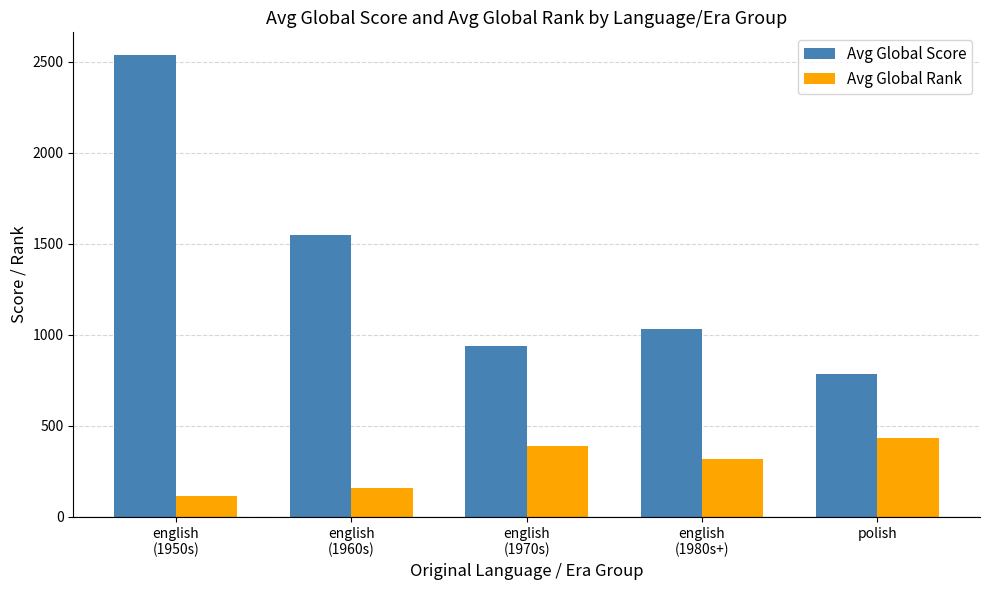

Which series has the largest total across all categories?

Avg Global Score